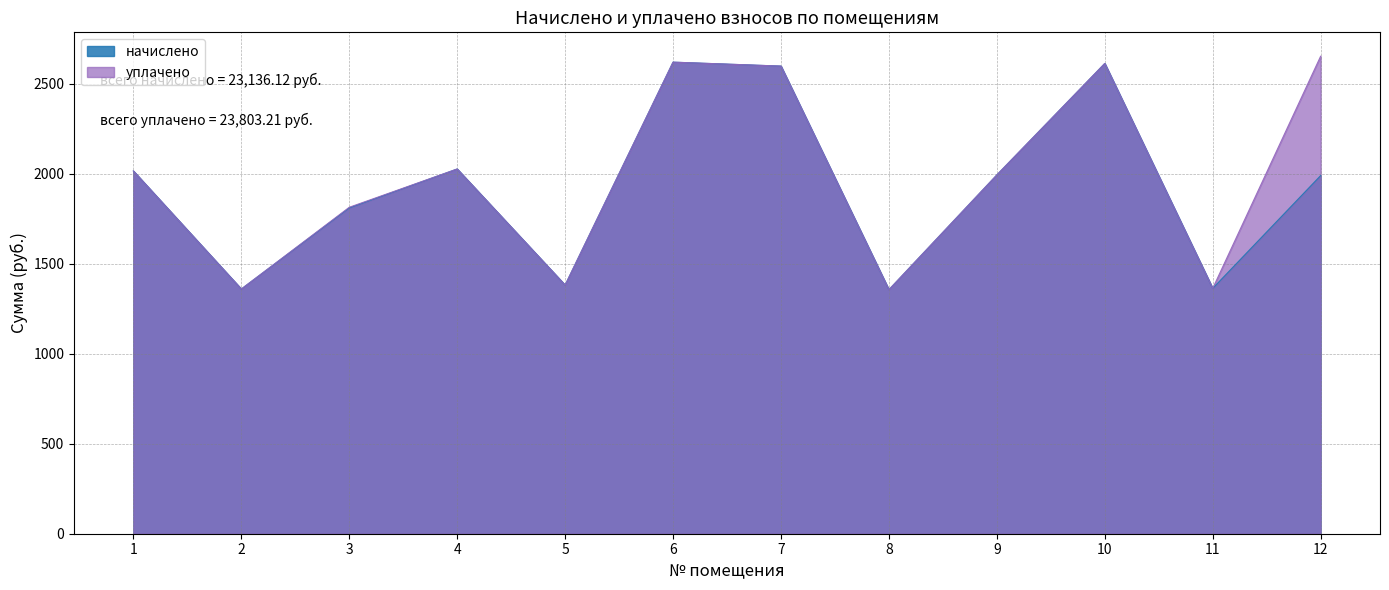

Is it true that уплачено equals 2889.4 at 4?

False